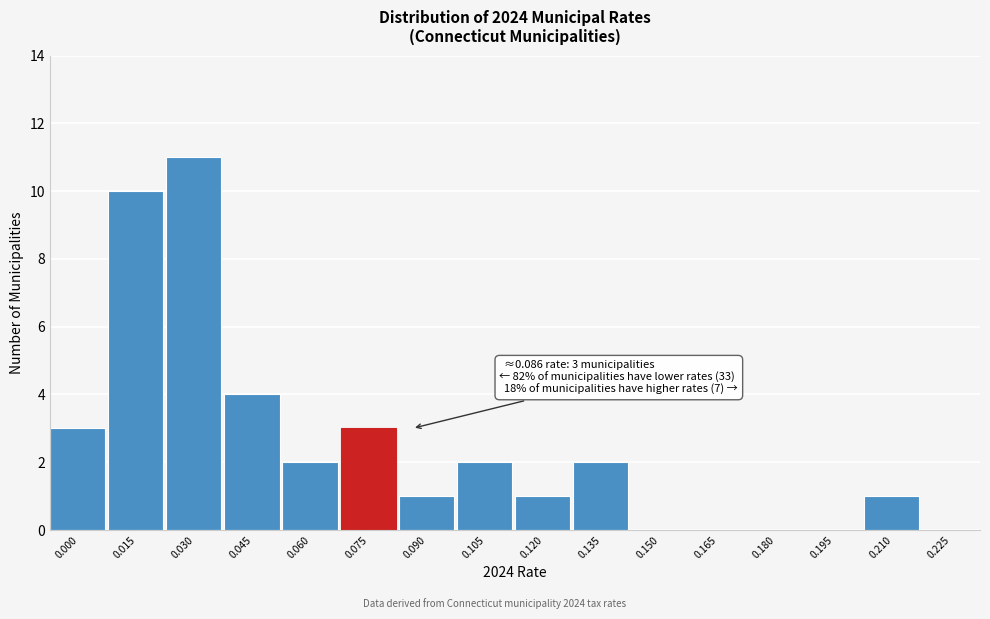

Reading left to right, extract all data points from this chart.

0.000=3	0.015=10	0.030=11	0.045=4	0.060=2	0.075=3	0.090=1	0.105=2	0.120=1	0.135=2	0.150=0	0.165=0	0.180=0	0.195=0	0.210=1	0.225=0